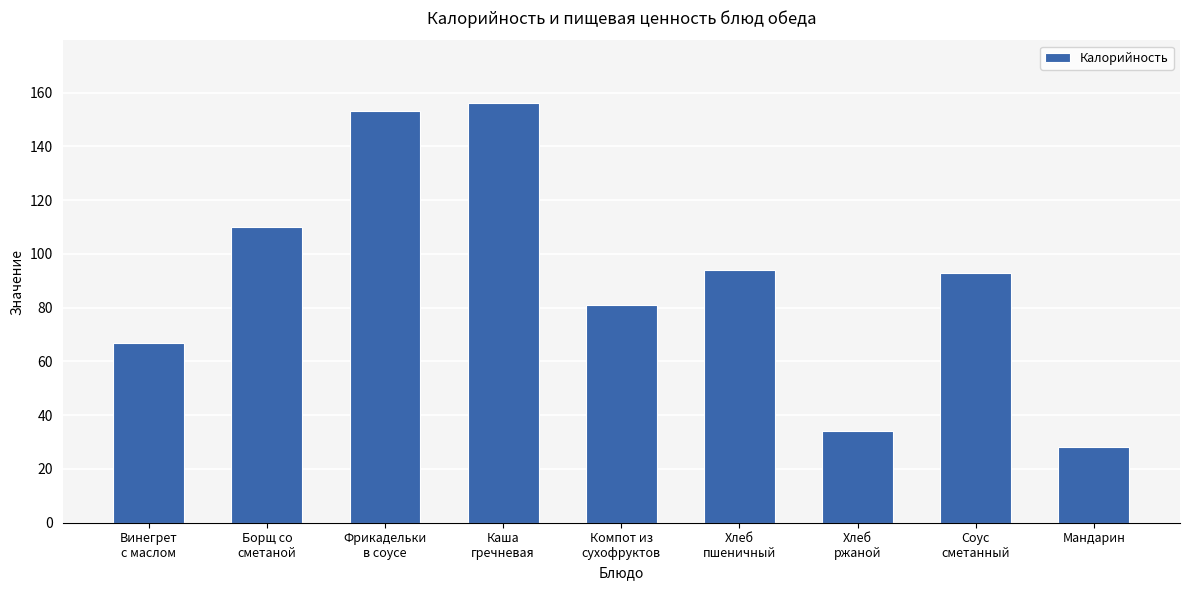

What is the maximum value shown in the chart?

156